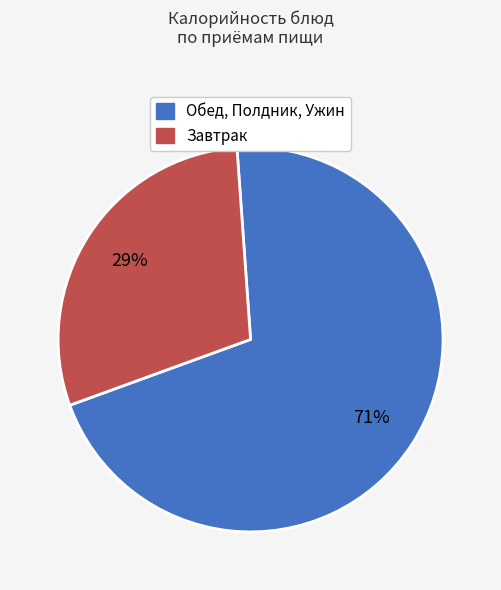

To the nearest percent, what is the average slice percentage?

50%